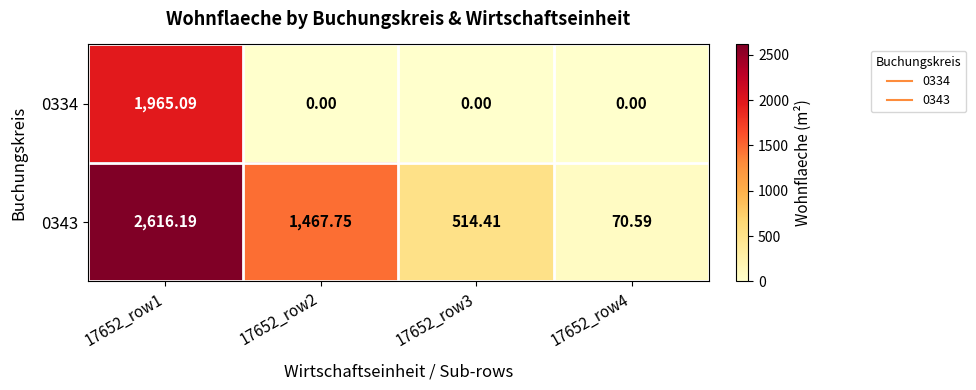

Is the value of 0343 at 17652_row1 greater than the value of 0334 at 17652_row4?

Yes